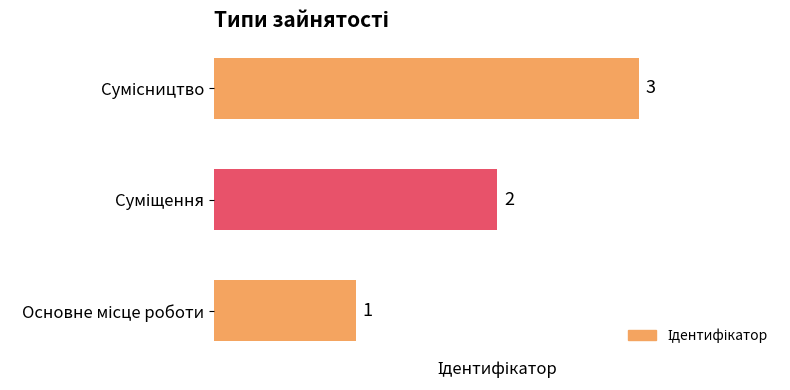

How many values are between 1 and 3?

3